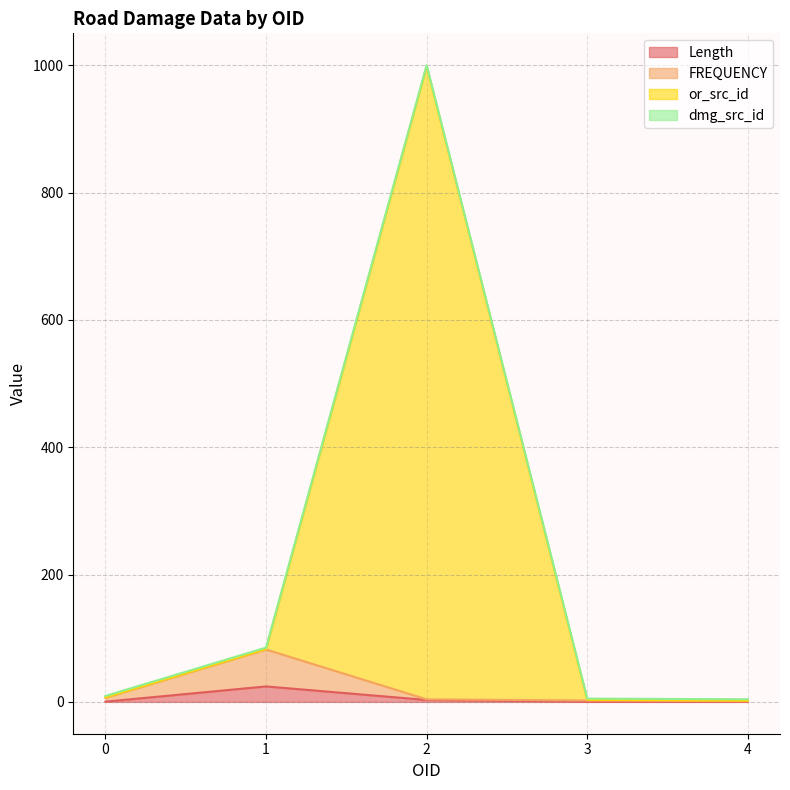

What is the maximum value for FREQUENCY?

82.3